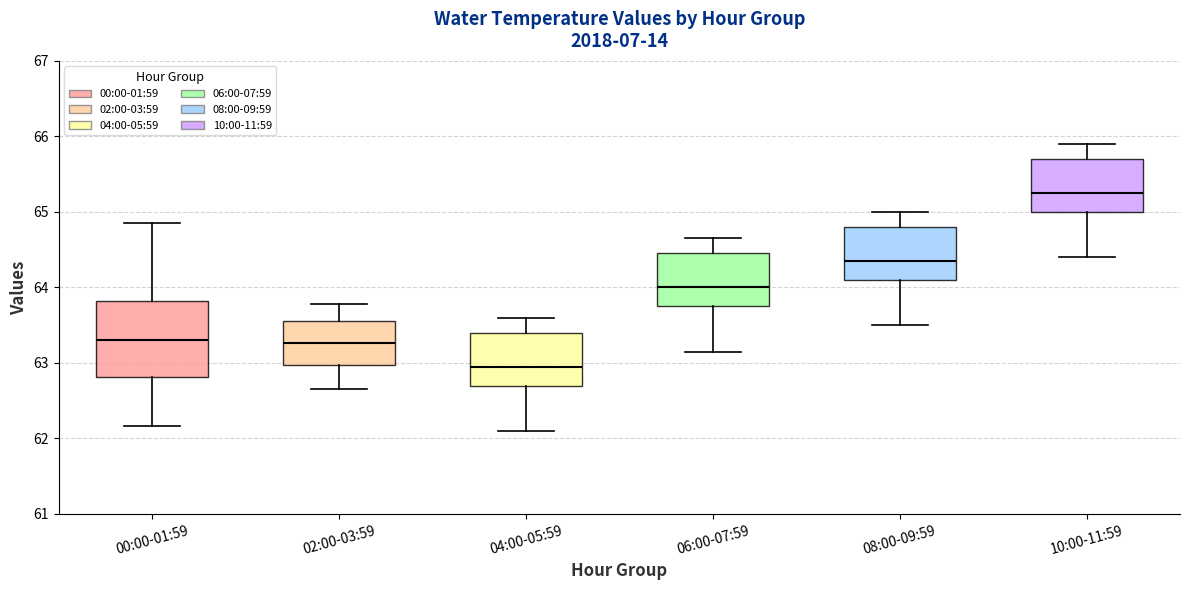

Where does the upper whisker of the box for 02:00-03:59 end on the y-axis? The values are not printed on the chart, so give them approximately, as read against the axis.

63.8